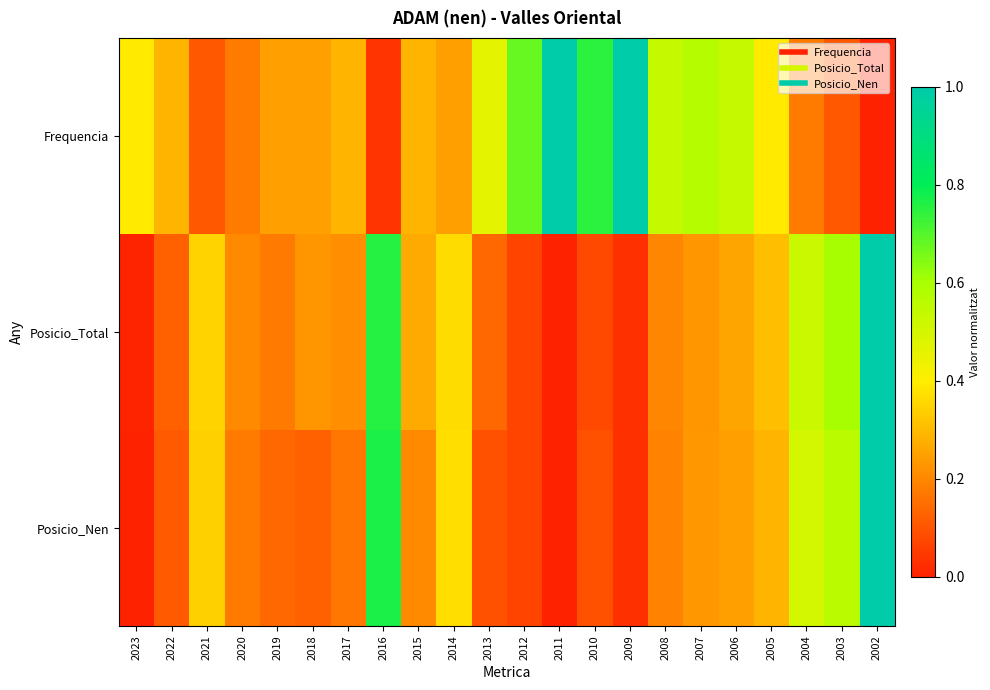

Reading left to right, what are all the values shown in this chart?

Frequencia: 2023=0.4	2022=0.3	2021=0.1	2020=0.2	2019=0.2	2018=0.2	2017=0.3	2016=0.0	2015=0.3	2014=0.2	2013=0.5	2012=0.7	2011=1.0	2010=0.7	2009=1.0	2008=0.5	2007=0.6	2006=0.5	2005=0.4	2004=0.2	2003=0.1	2002=0.0
Posicio_Total: 2023=0.0	2022=0.1	2021=0.4	2020=0.2	2019=0.2	2018=0.2	2017=0.2	2016=0.8	2015=0.3	2014=0.4	2013=0.1	2012=0.1	2011=0.0	2010=0.1	2009=0.0	2008=0.2	2007=0.2	2006=0.3	2005=0.3	2004=0.5	2003=0.6	2002=1.0
Posicio_Nen: 2023=0.0	2022=0.1	2021=0.3	2020=0.2	2019=0.1	2018=0.1	2017=0.2	2016=0.8	2015=0.2	2014=0.4	2013=0.1	2012=0.1	2011=0.0	2010=0.1	2009=0.0	2008=0.2	2007=0.2	2006=0.2	2005=0.3	2004=0.5	2003=0.6	2002=1.0